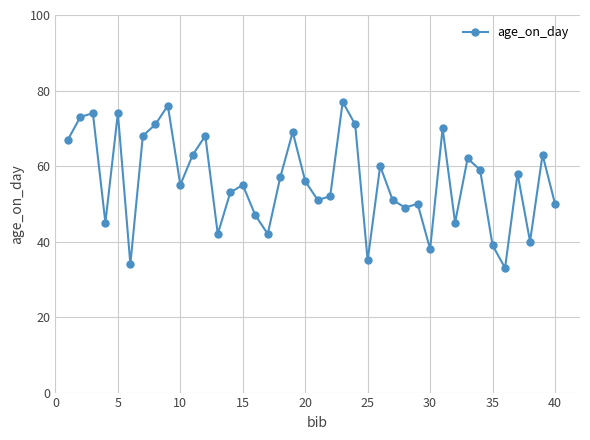

What is the greatest value displayed?

77